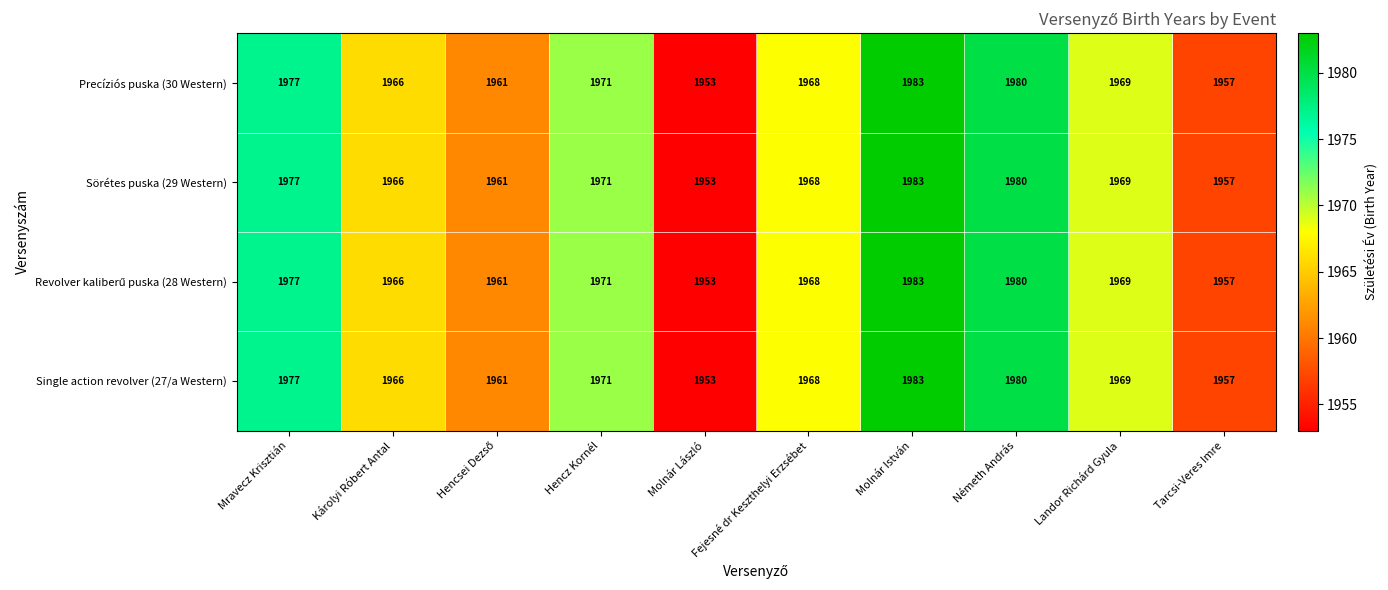

Which category has the lowest value across all series?

Molnár László